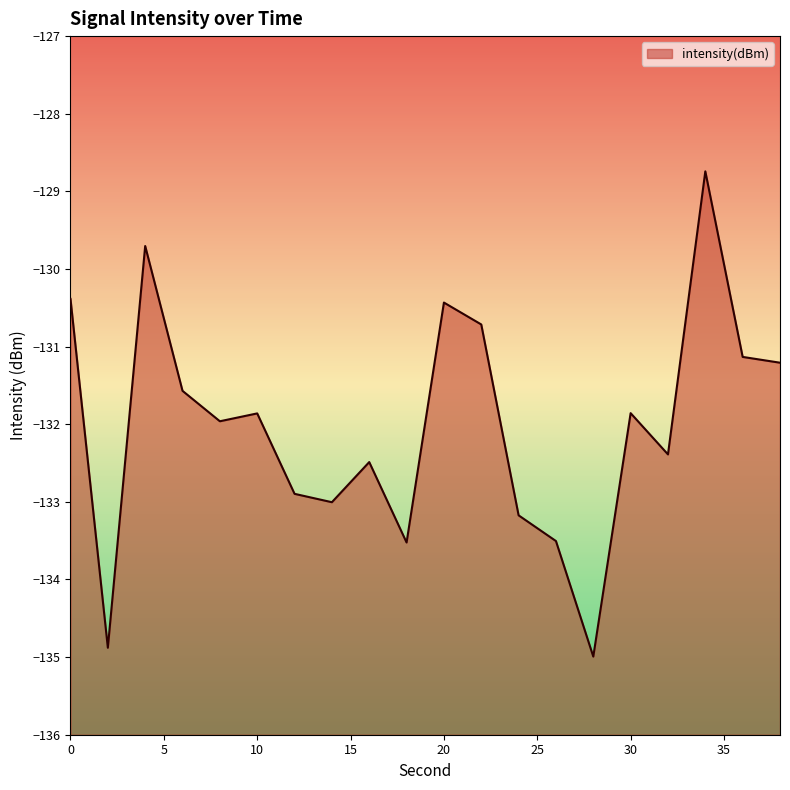

List the labels in order of value, smallest first.

28, 2, 18, 26, 24, 14, 12, 16, 32, 8, 10, 30, 6, 38, 36, 22, 20, 0, 4, 34